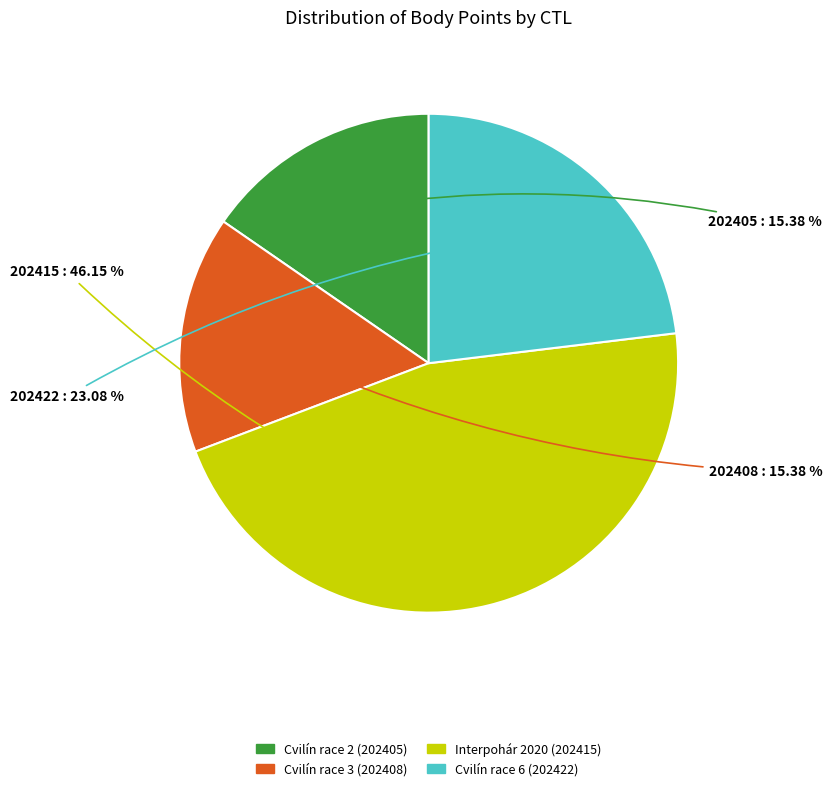

What is the largest slice in the pie chart?

Interpohár 2020 (202415)